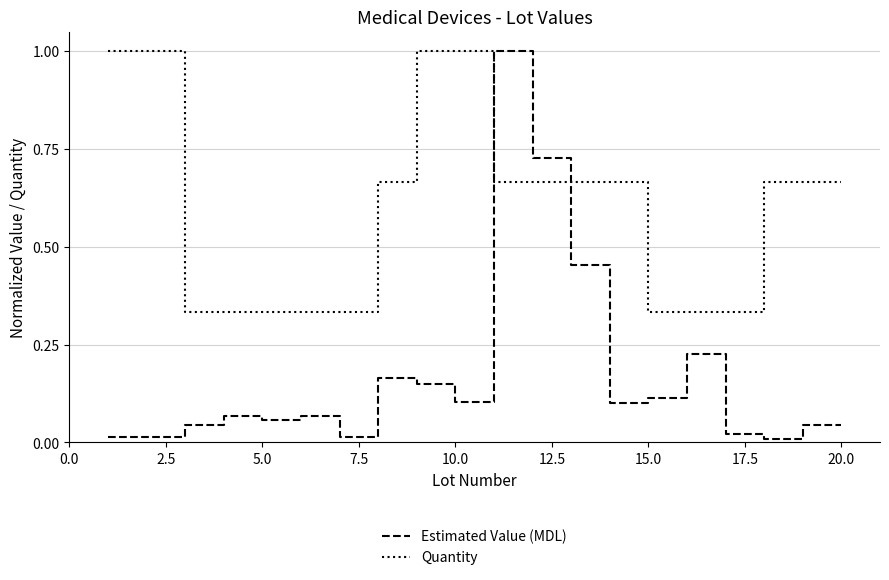

Does the chart have visible grid lines?

Yes